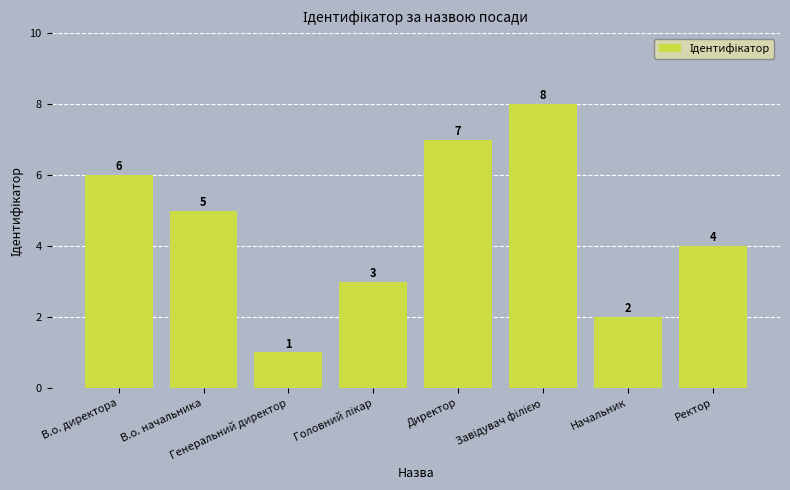

How many values are between 3 and 7?

5